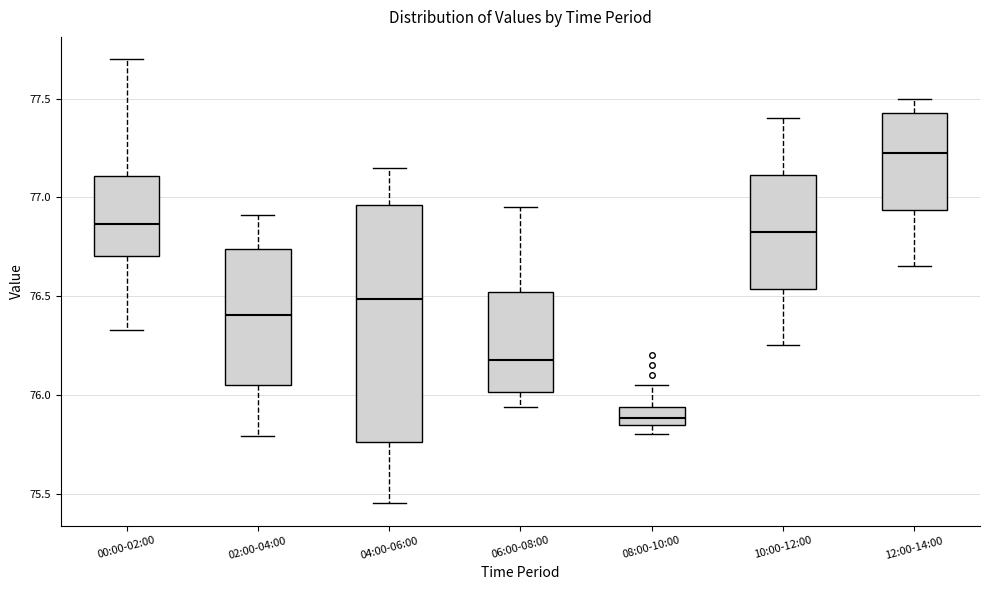

Reading left to right, read every box against the y-axis: the position of its median line, the range the box covers, and the ends of its whiskers. The values are not printed on the chart, so give them approximately, as read against the axis.

00:00-02:00: median 76.85, box 76.70 to 77.10, whiskers 76.35 to 77.70
02:00-04:00: median 76.40, box 76.05 to 76.75, whiskers 75.80 to 76.90
04:00-06:00: median 76.50, box 75.75 to 76.95, whiskers 75.45 to 77.15
06:00-08:00: median 76.20, box 76.00 to 76.50, whiskers 75.95 to 76.95
08:00-10:00: median 75.90, box 75.85 to 75.95, whiskers 75.80 to 76.05
10:00-12:00: median 76.85, box 76.55 to 77.10, whiskers 76.25 to 77.40
12:00-14:00: median 77.25, box 76.95 to 77.45, whiskers 76.65 to 77.50